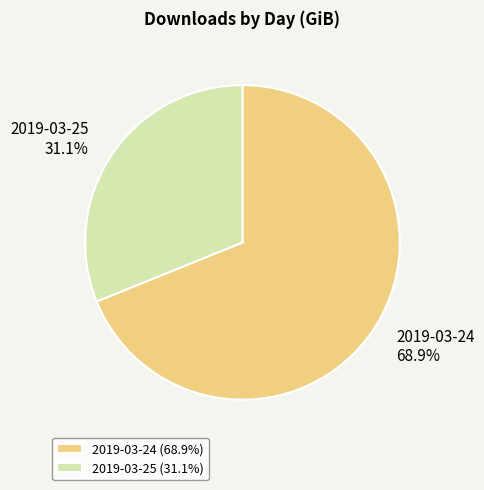

To the nearest percent, what is the difference between the 2019-03-25 and 2019-03-24 slice percentages?

38%